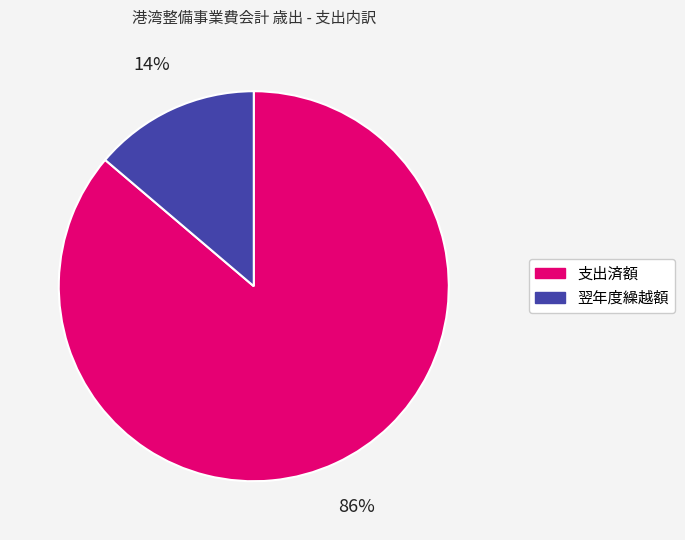

Which slice is the largest?

支出済額